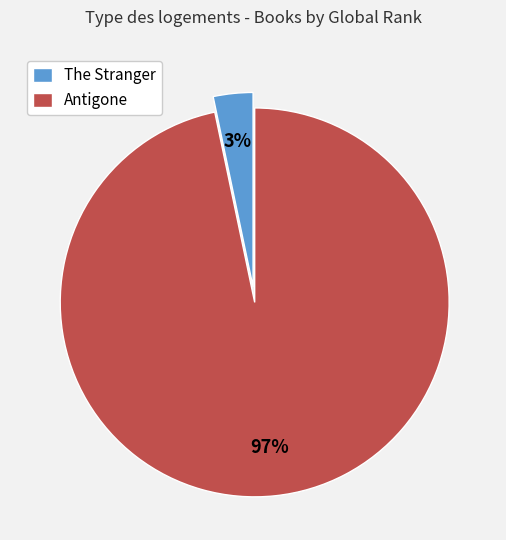

Which slice is the smallest?

The Stranger